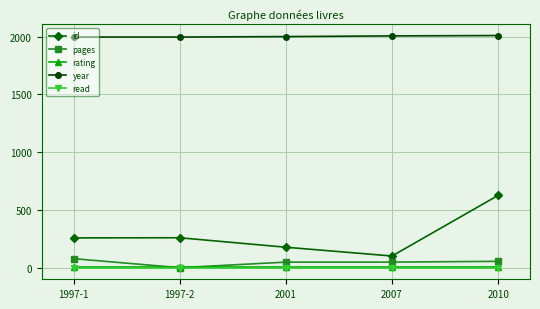

True or false: year and rating cross at least once.

False